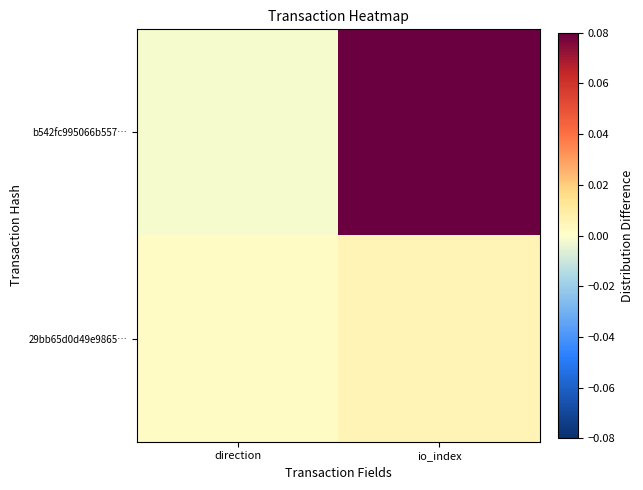

Which series changed the most between direction and io_index?

b542fc995066b557…